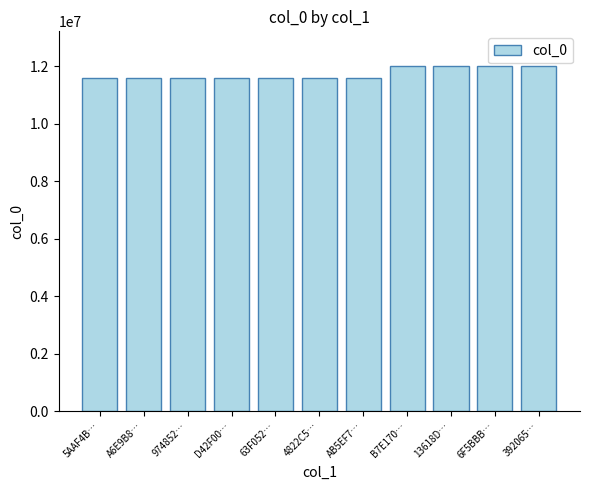

What is the value of the 8th bar from the left?

12017681